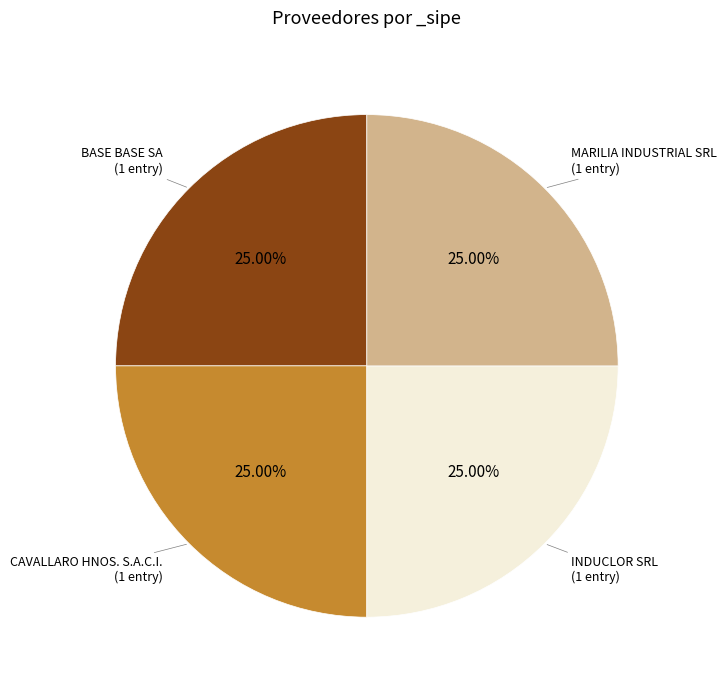

What is the ratio of the value at INDUCLOR SRL to the value at BASE BASE SA?

1.0